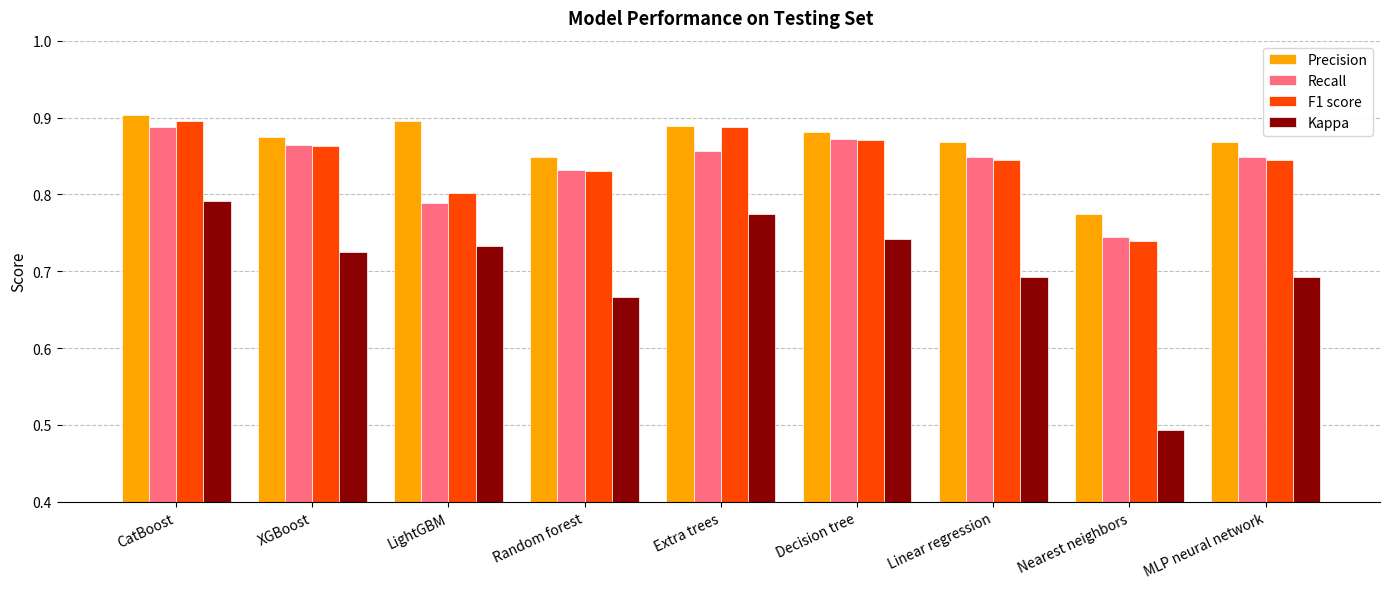

At which label is F1 score closest to 0?

Nearest neighbors